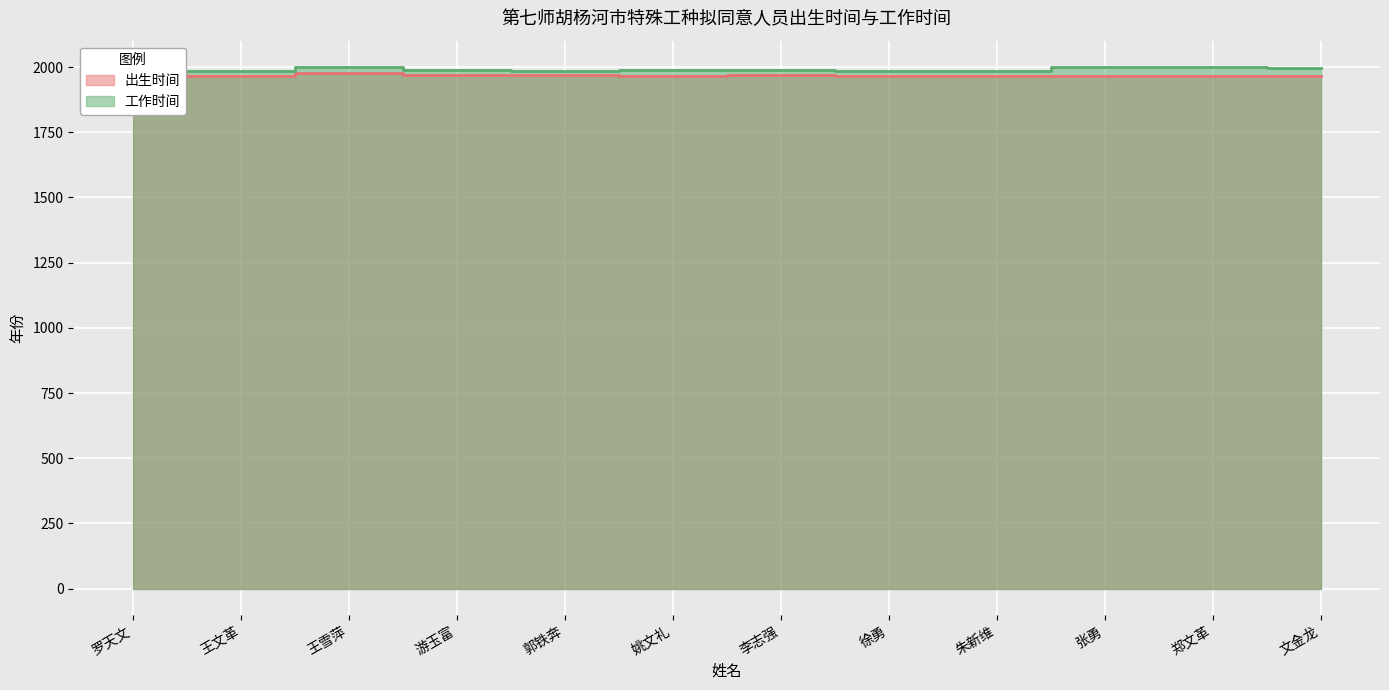

True or false: 工作时间 and 出生时间 intersect in this chart.

False